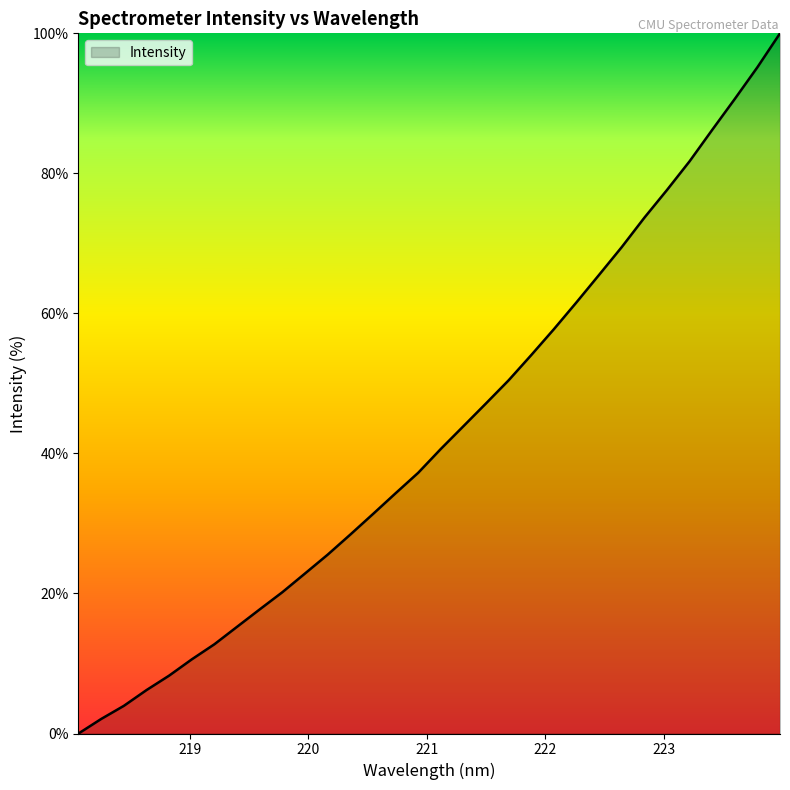

What is the difference between the maximum and minimum values?

100.0